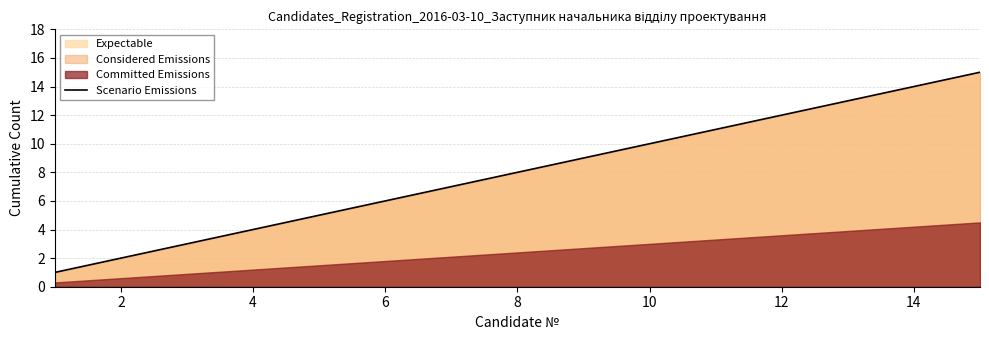

What is the sum of all values?

120